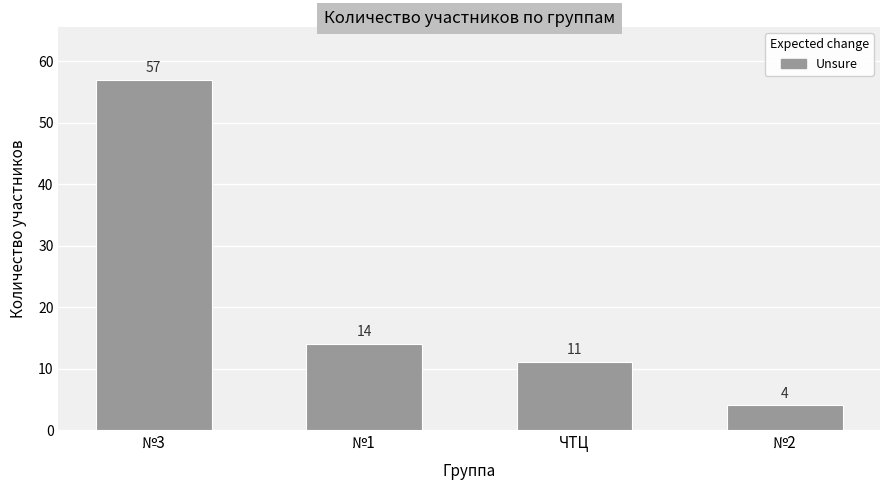

How many values are below 14?

2